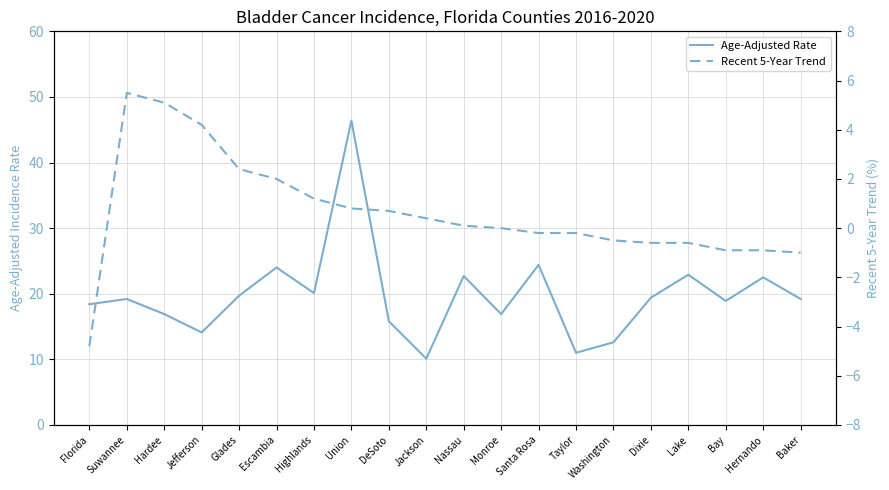

At DeSoto, list the series in order from smallest to largest.

Recent 5-Year Trend, Age-Adjusted Rate